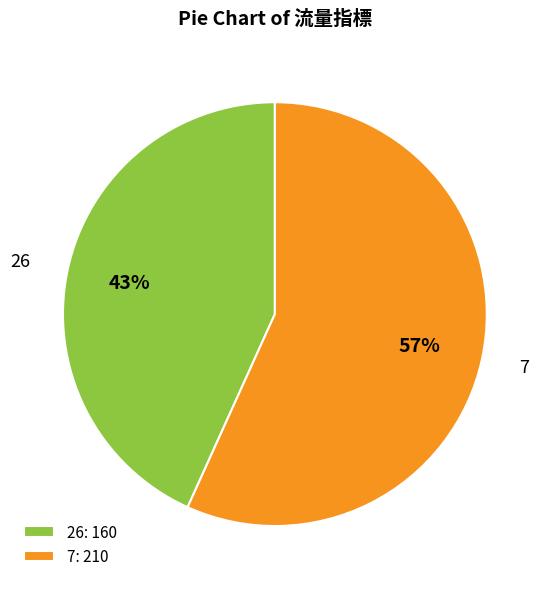

Which category accounts for the majority?

7